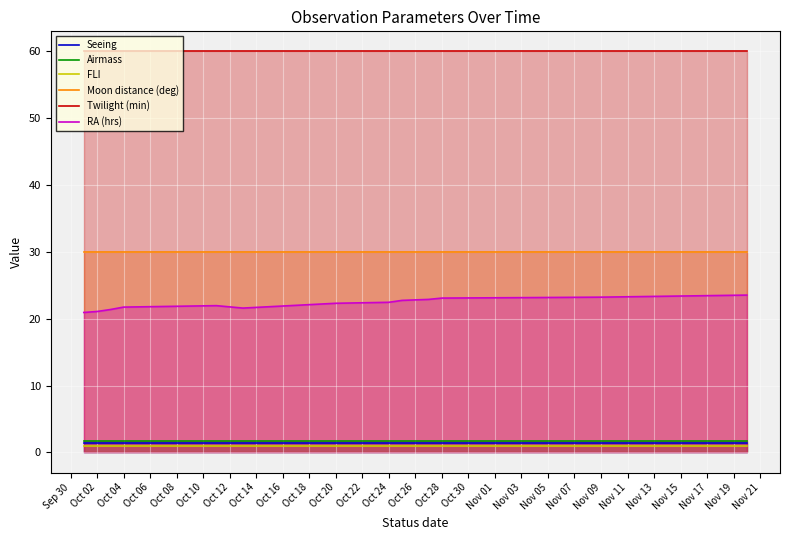

What is the maximum value shown in the chart?

60.0